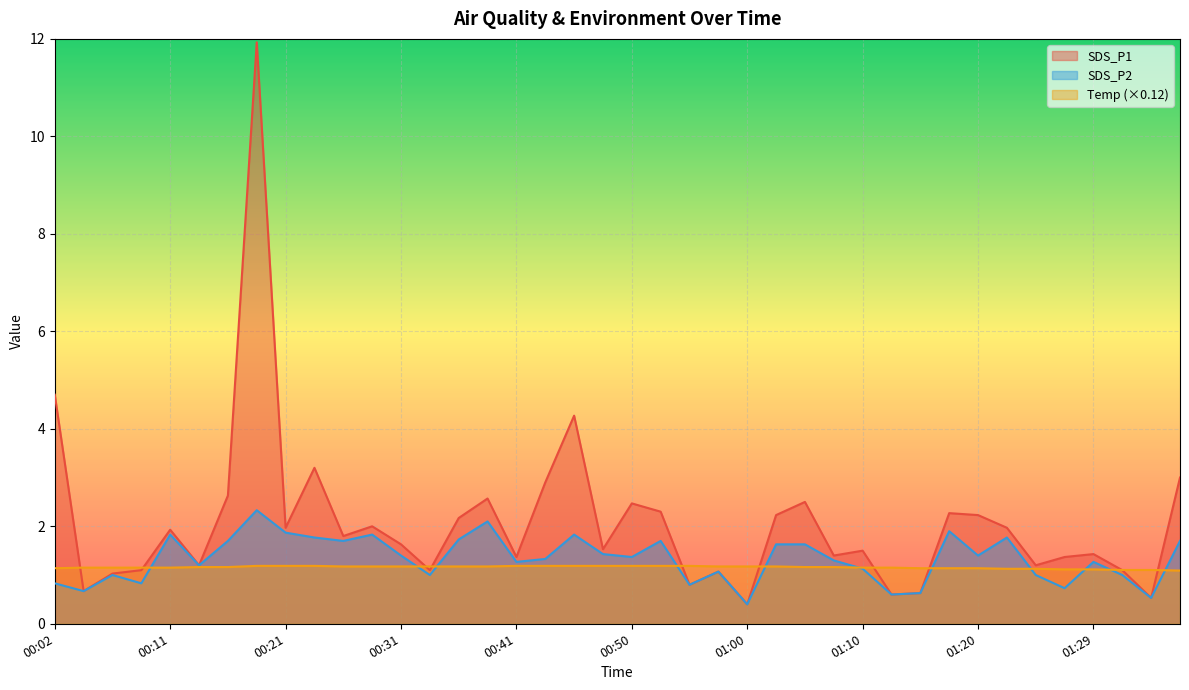

What is the total value across all series at 00:48?

4.1